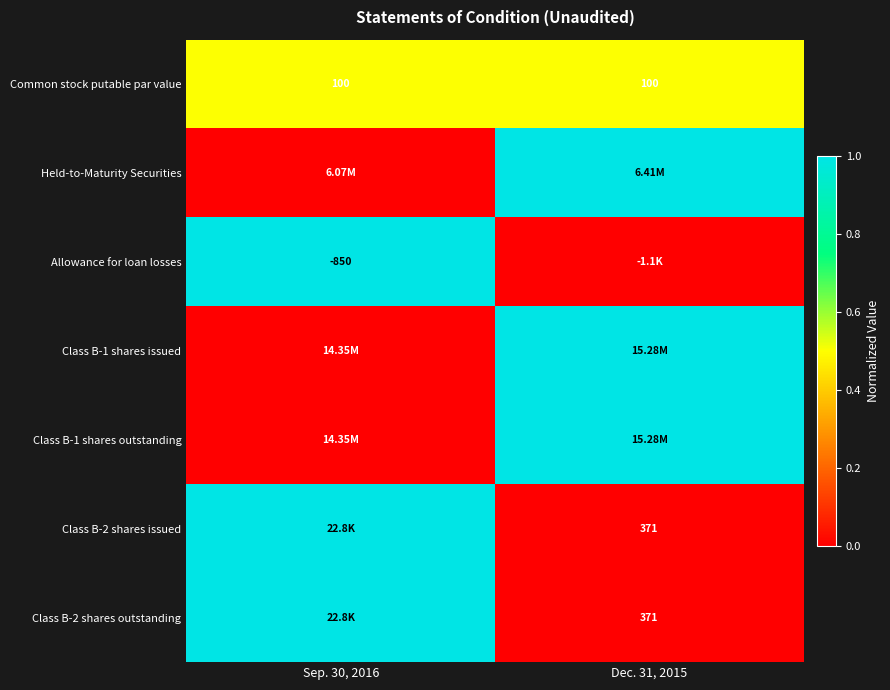

What is the average value of the Common stock putable par value series?

100